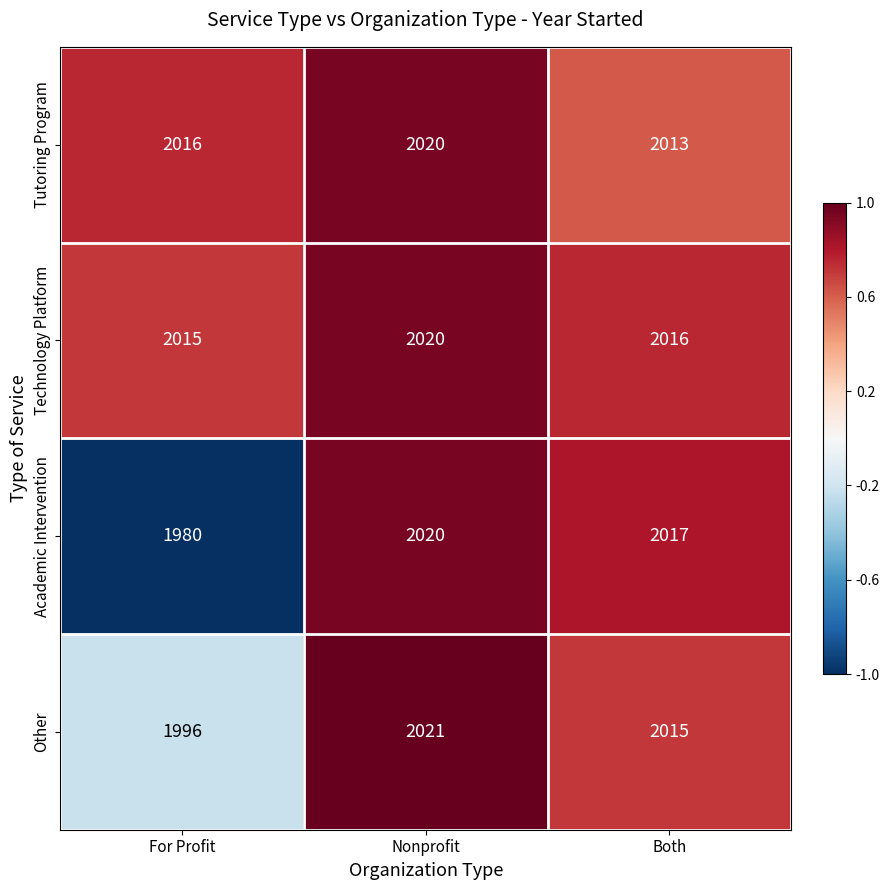

What is the sum of all Academic Intervention values?

6017